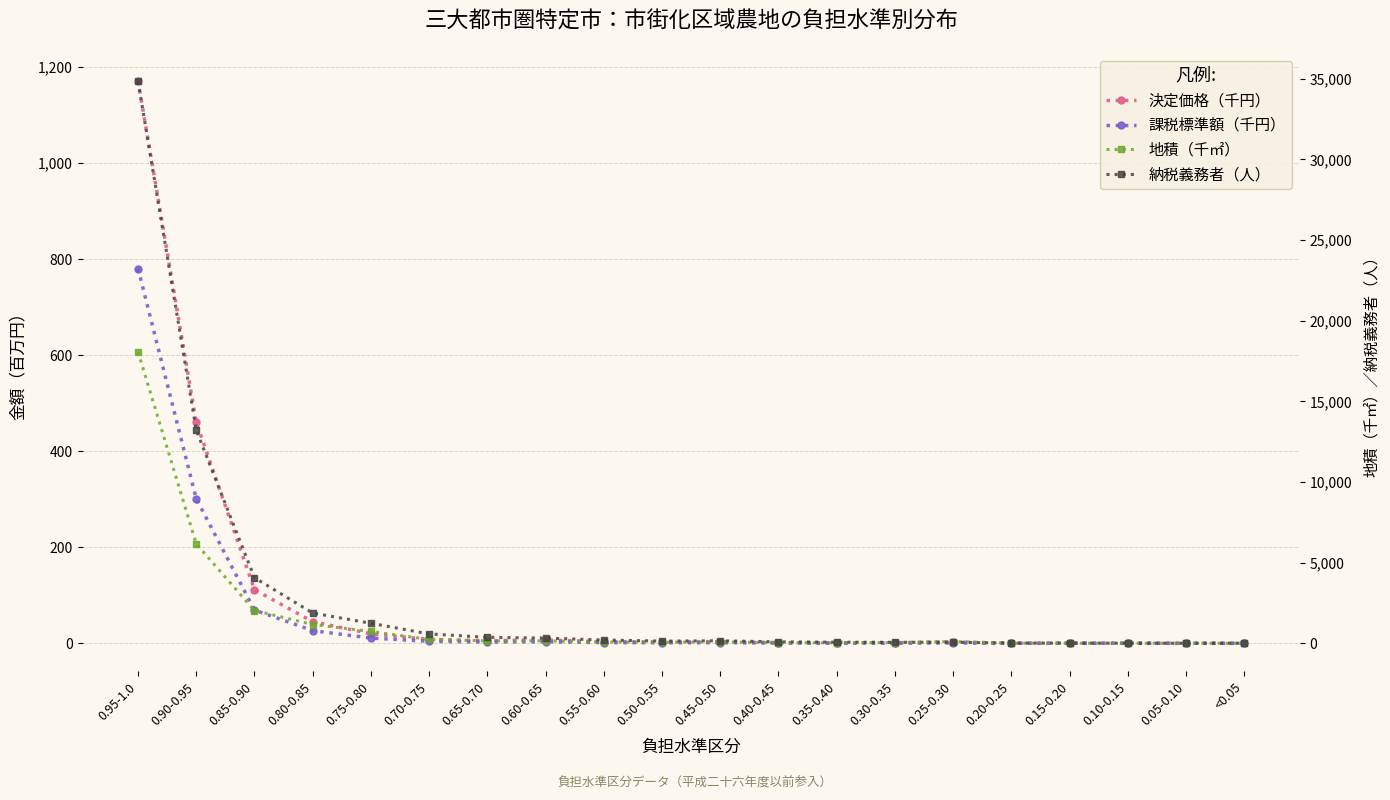

What is the difference between the maximum and second lowest values in the 地積（千㎡） series?

18071.0